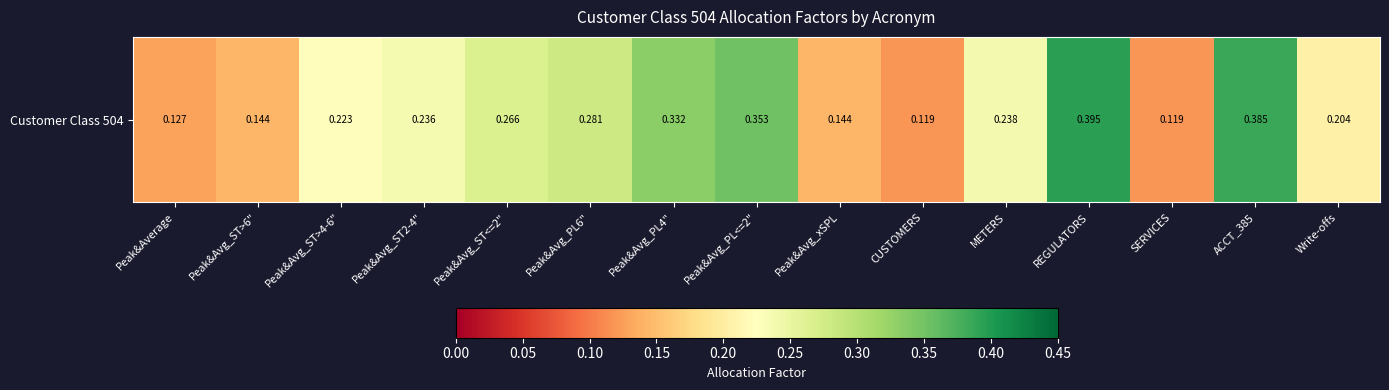

Rank the categories by value from highest to lowest.

REGULATORS, ACCT_385, Peak&Avg_PL<=2", Peak&Avg_PL4", Peak&Avg_PL6", Peak&Avg_ST<=2", METERS, Peak&Avg_ST2-4", Peak&Avg_ST>4-6", Write-offs, Peak&Avg_ST>6", Peak&Avg_xSPL, Peak&Average, CUSTOMERS, SERVICES